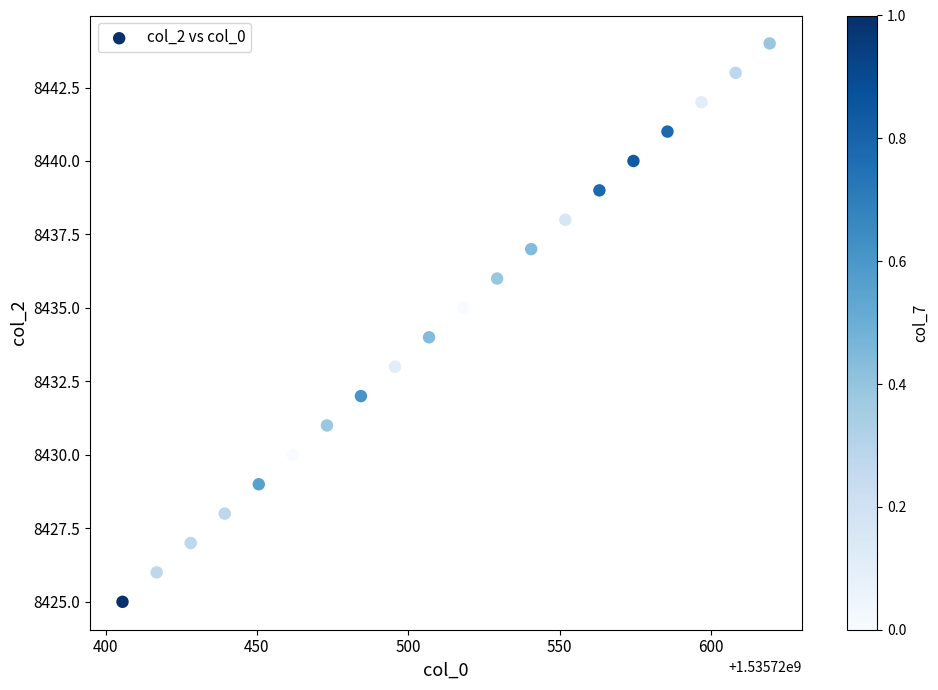

What is the range of Y values (max minus min)?

19